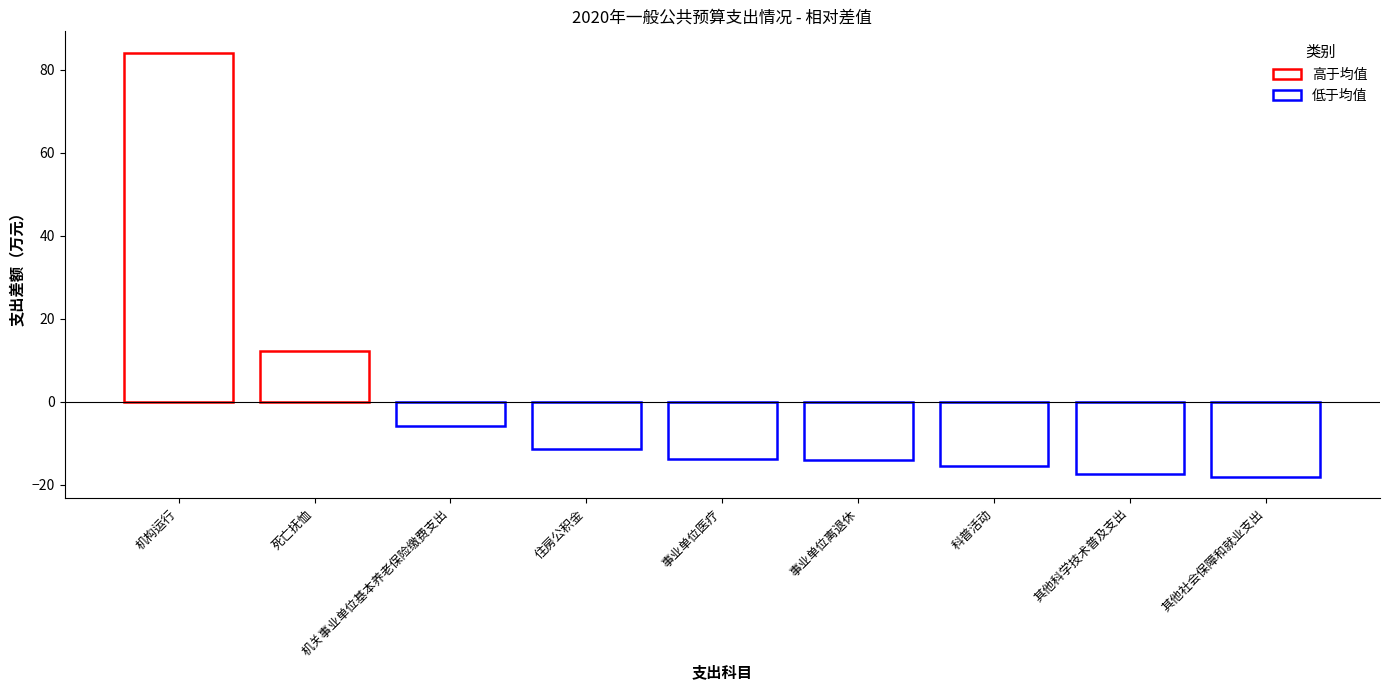

True or false: 工资福利支出 has a value of -54.1 at 其他科学技术普及支出.

False